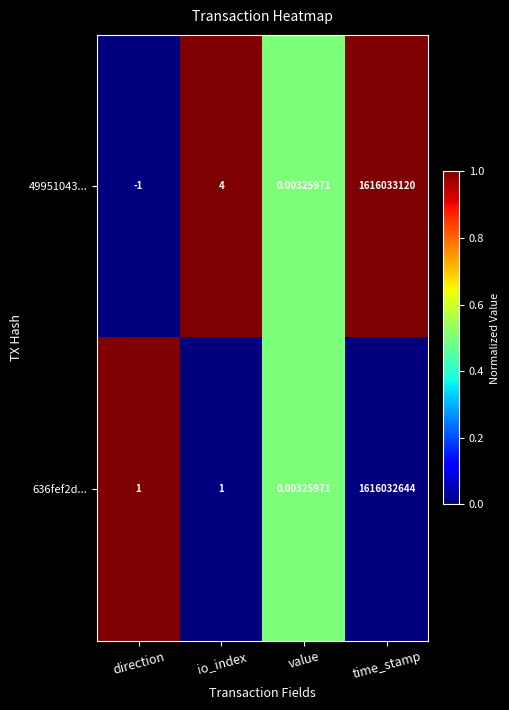

What is the greatest value displayed?

1616033120.0